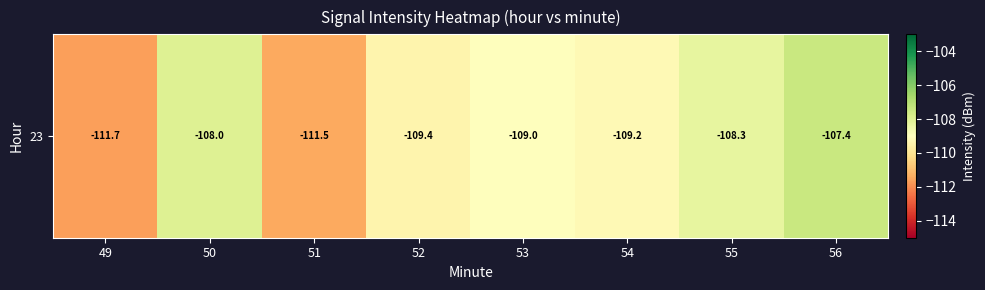

What is the sum of the values at 50 and 55?

-216.3